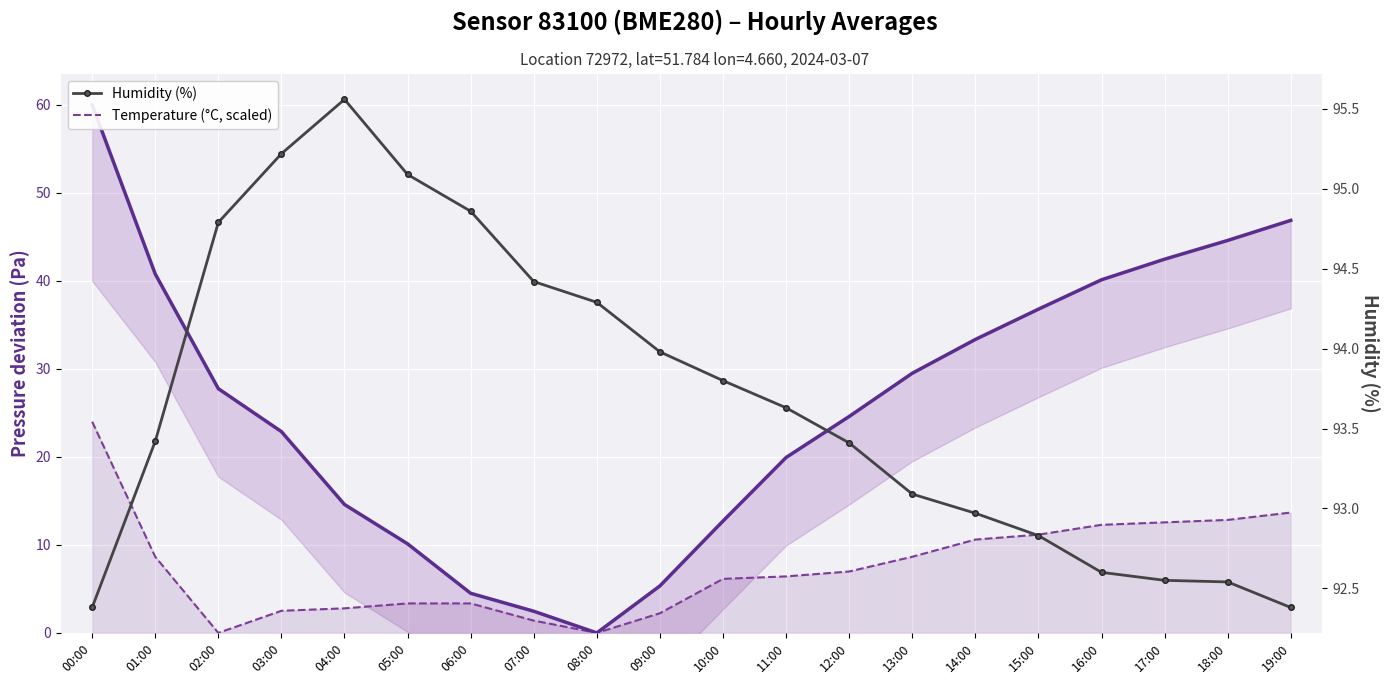

True or false: Pressure (Pa, normalised) has more than 1 interior local peaks.

False